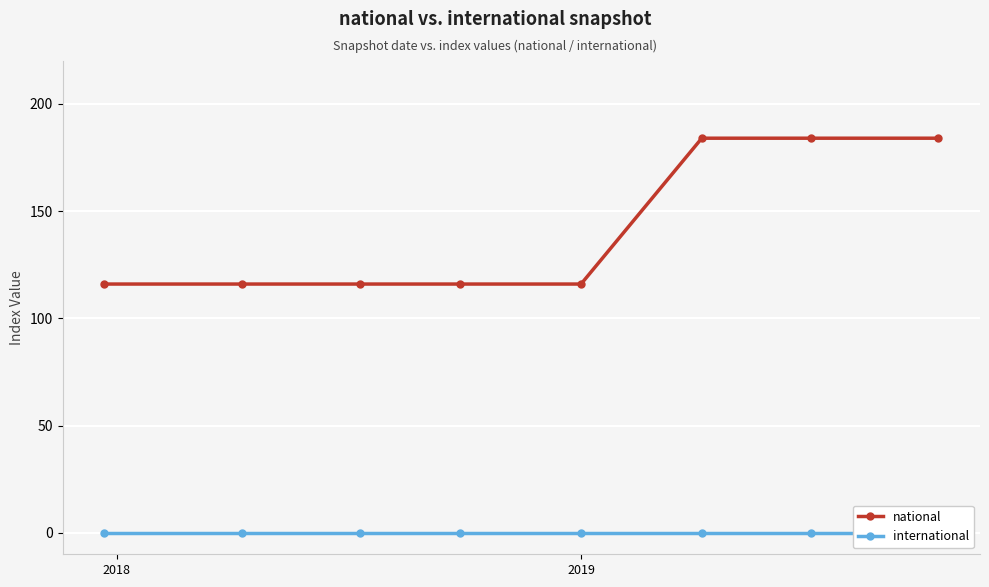

What is the minimum value for national?

116